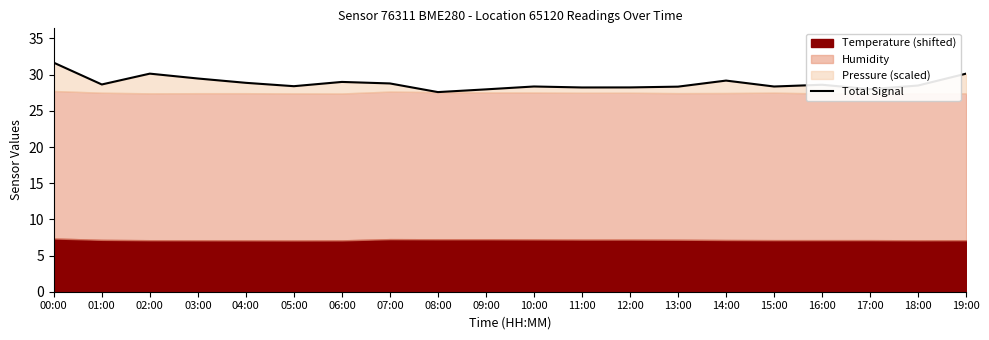

How many data points are less than 28?

3